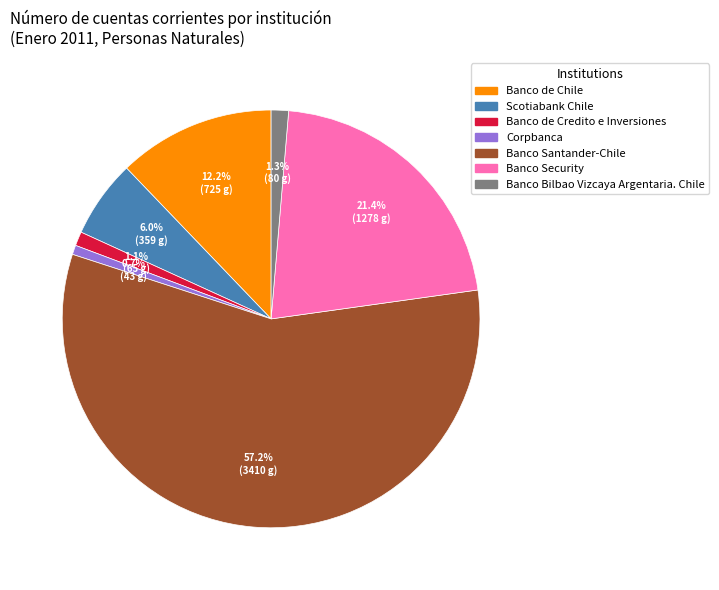

Which has a higher value, Scotiabank Chile or Banco de Chile?

Banco de Chile